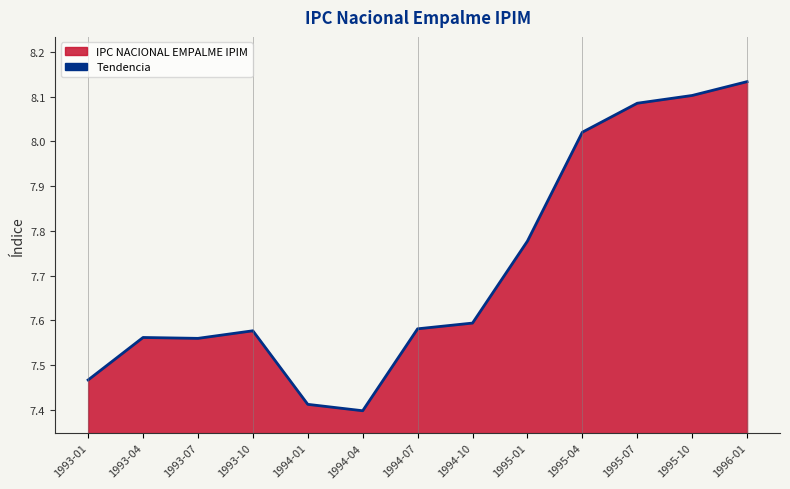

What is the maximum value shown in the chart?

8.1